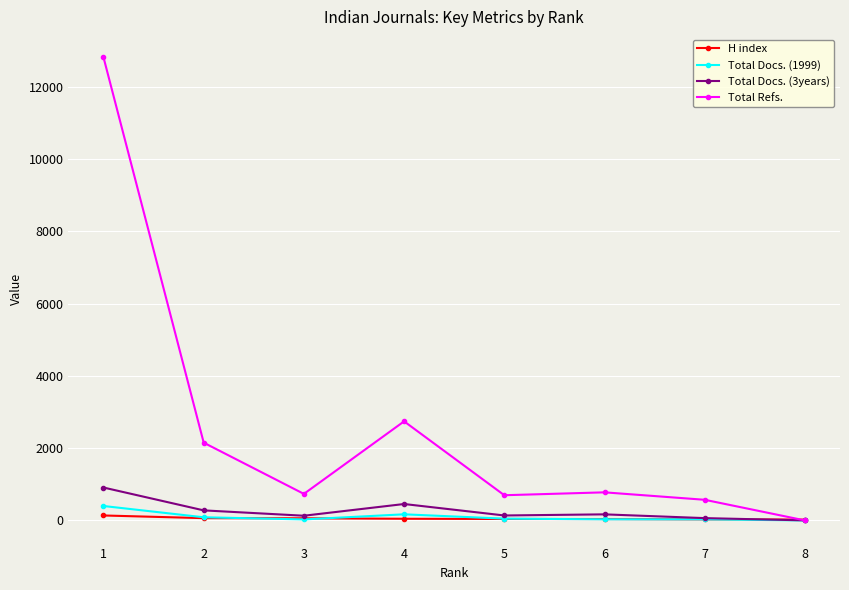

Read the Total Refs. value at 5, to the nearest 10.

700